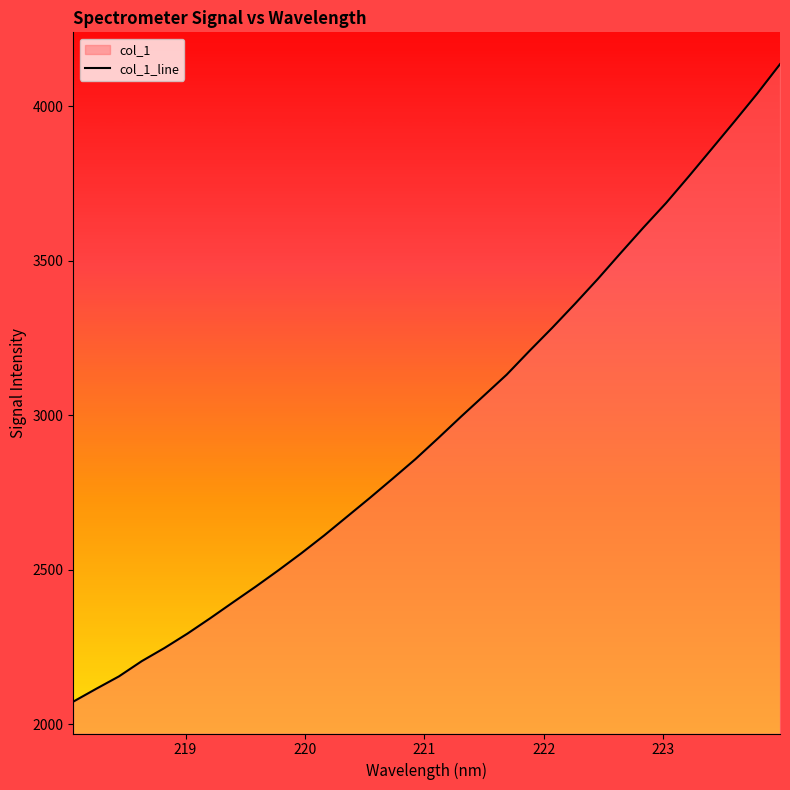

What is the minimum value shown in the chart?

2073.7